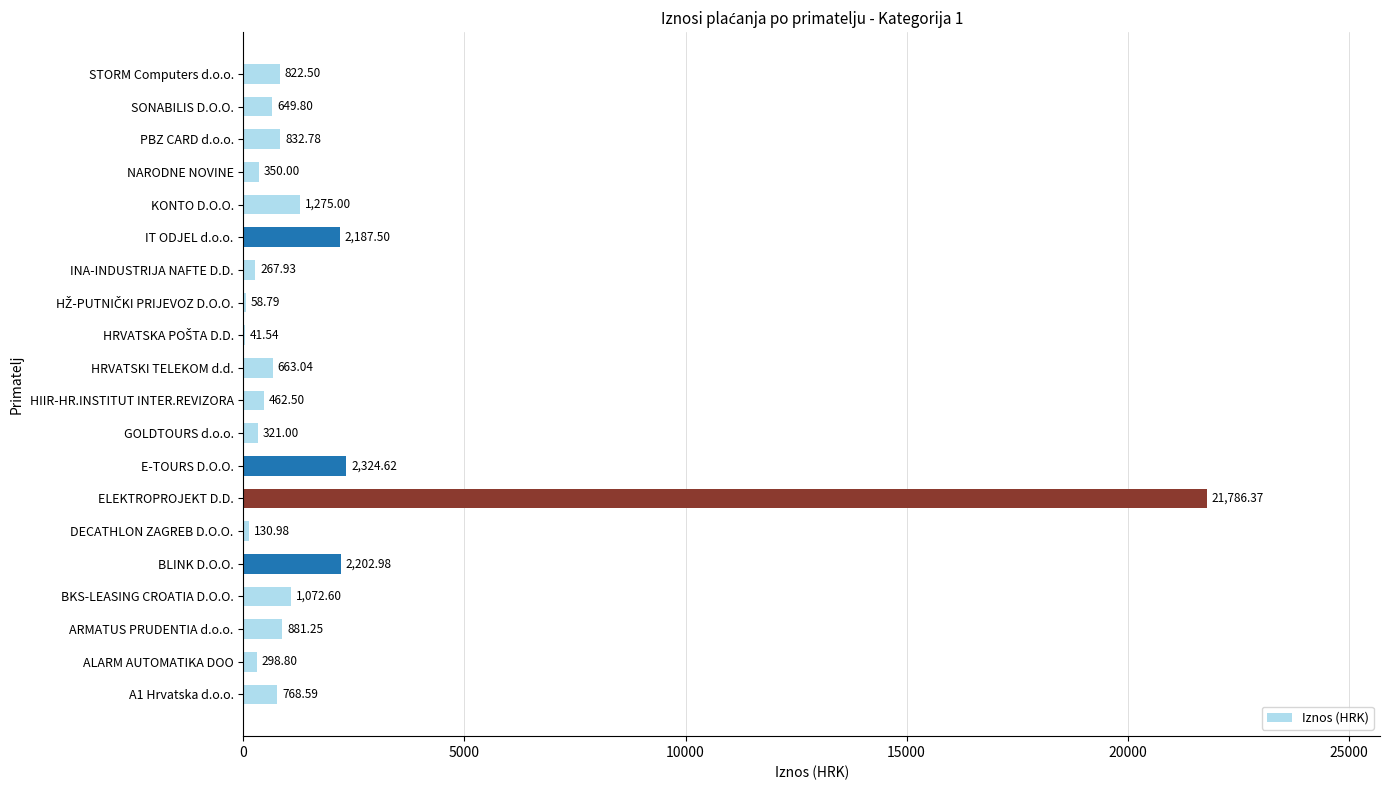

What is the sum of all values?

37398.6